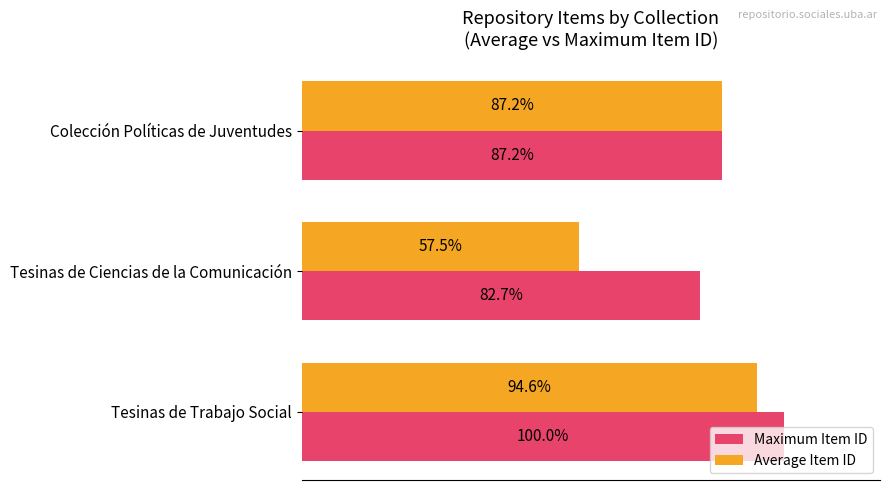

Rank the series by their average value, from highest to lowest.

Maximum Item ID, Average Item ID